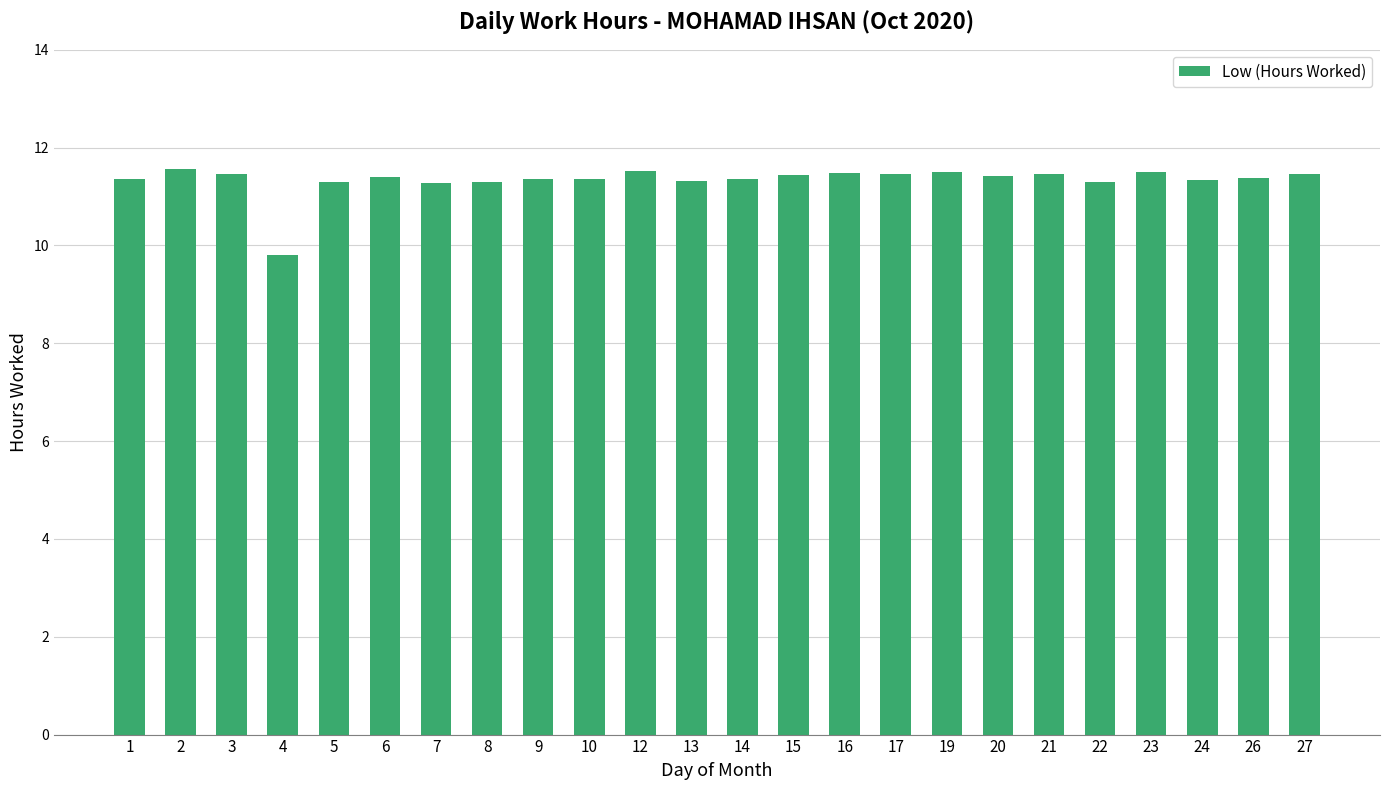

The value at 23 is 4.5. True or false?

False